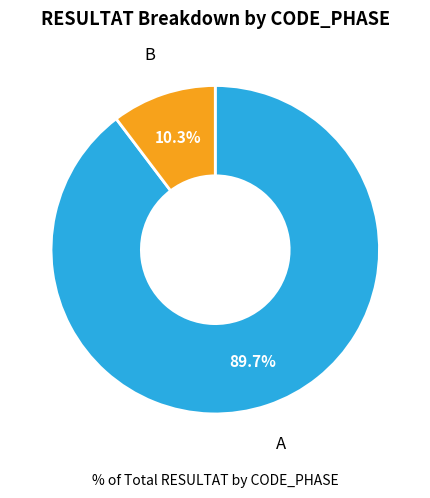

Is there any slice that represents more than half of the pie?

Yes